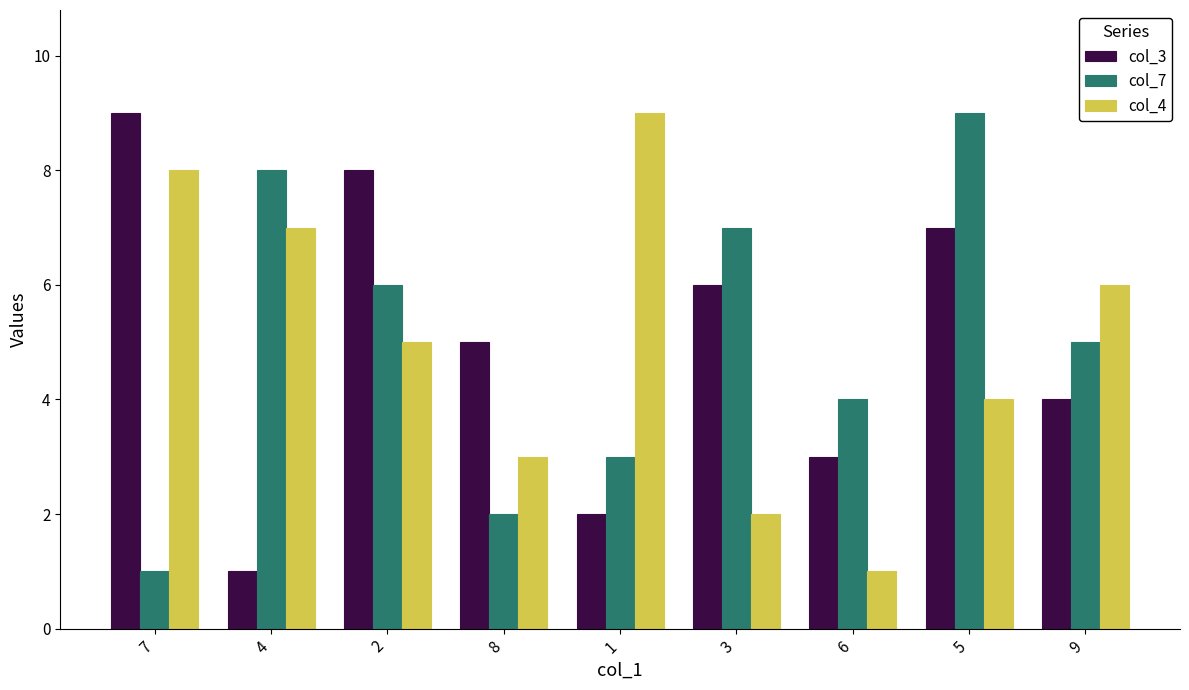

What is the difference between the col_3 values at 1 and 8?

3